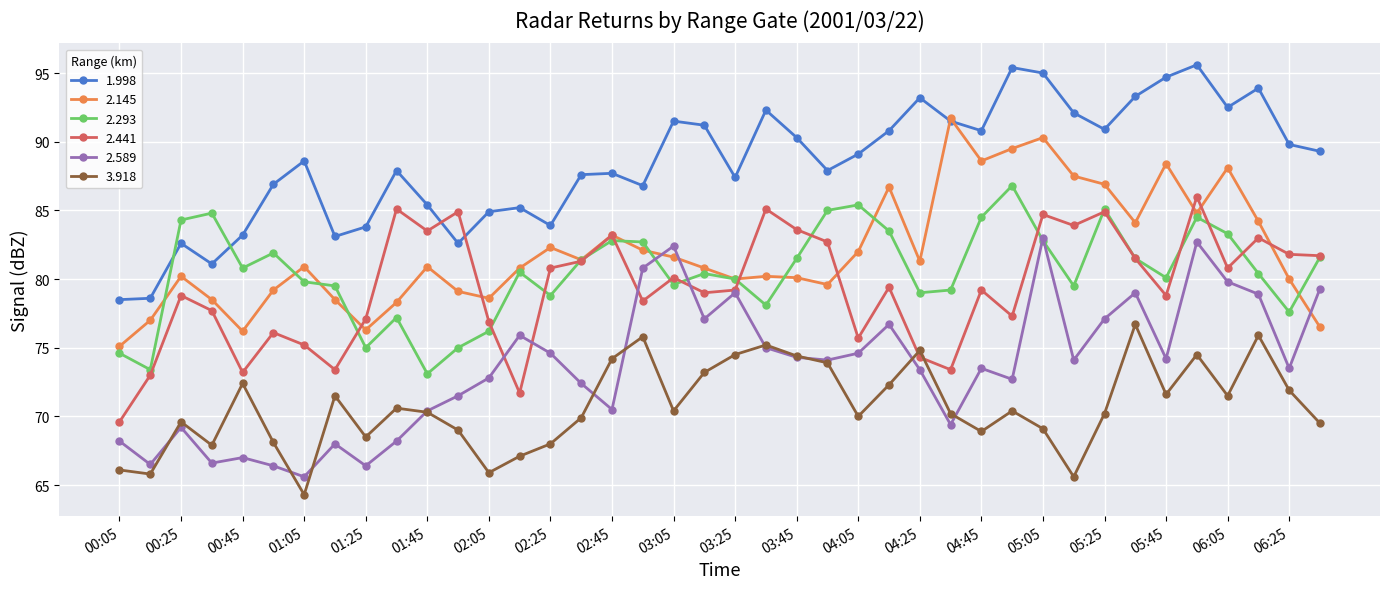

What is the minimum value for 3.918?

64.3